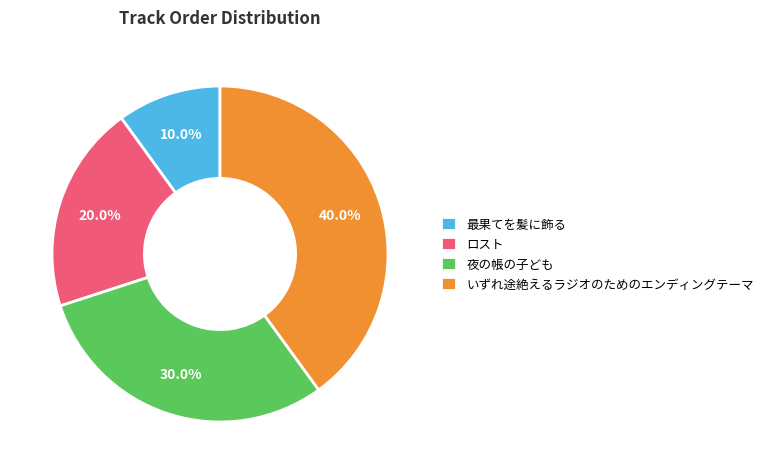

What percentage is the いずれ途絶えるラジオのためのエンディングテーマ slice, to the nearest percent?

40%